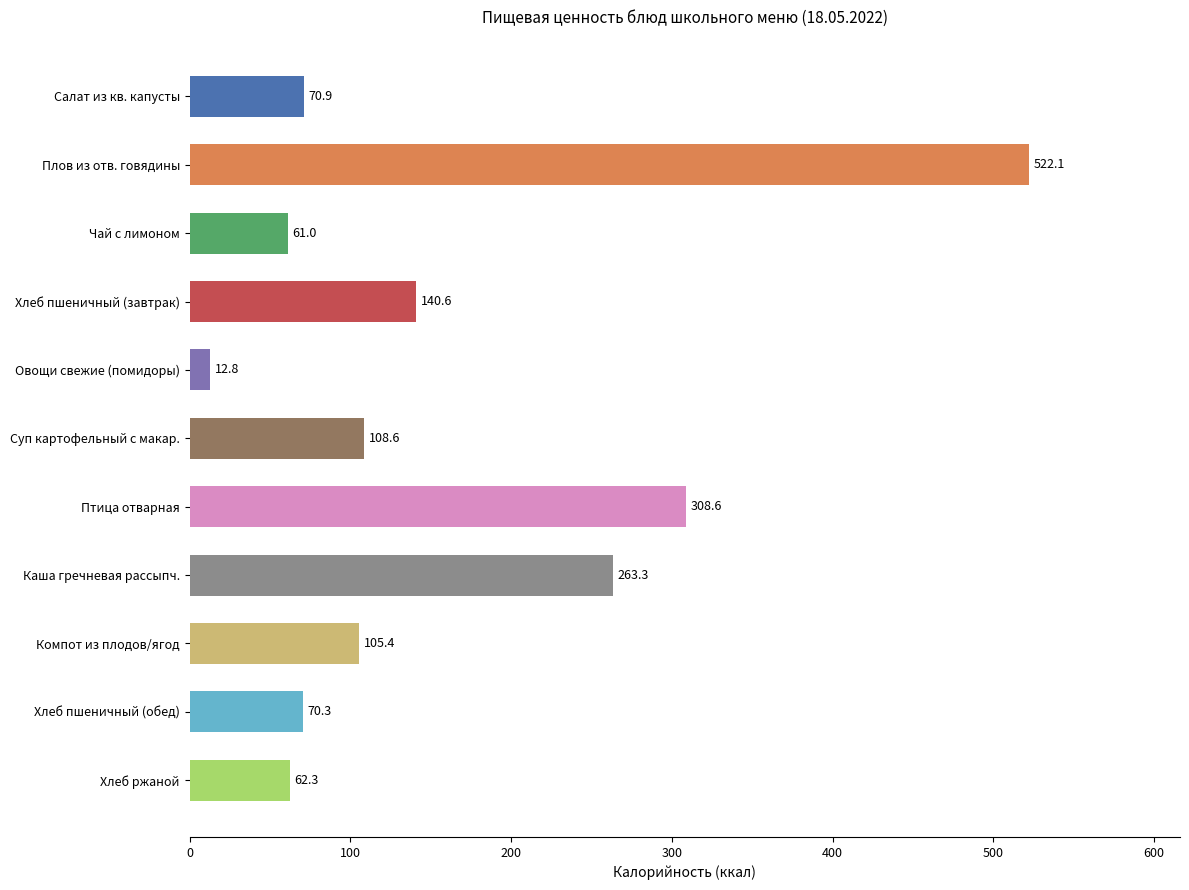

What is the average value?

156.9